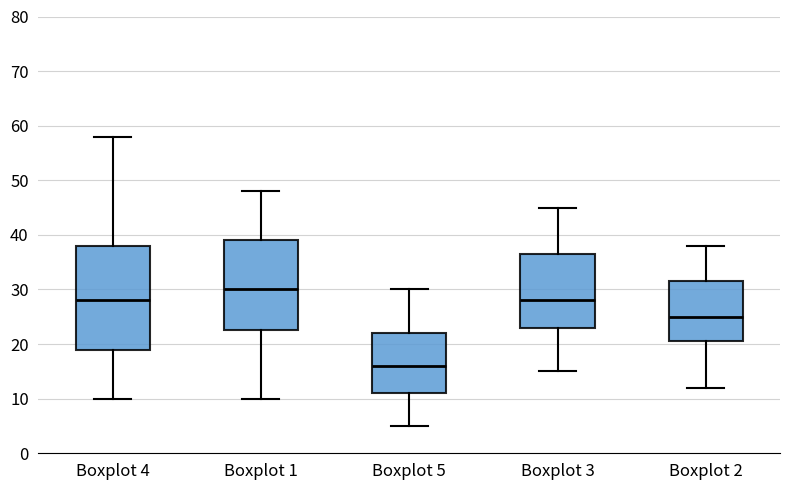

Reading left to right, read every box against the y-axis: the position of its median line, the range the box covers, and the ends of its whiskers. The values are not printed on the chart, so give them approximately, as read against the axis.

Boxplot 4: median 28, box 19 to 38, whiskers 10 to 58
Boxplot 1: median 30, box 23 to 39, whiskers 10 to 48
Boxplot 5: median 16, box 11 to 22, whiskers 5 to 30
Boxplot 3: median 28, box 23 to 37, whiskers 15 to 45
Boxplot 2: median 25, box 21 to 32, whiskers 12 to 38